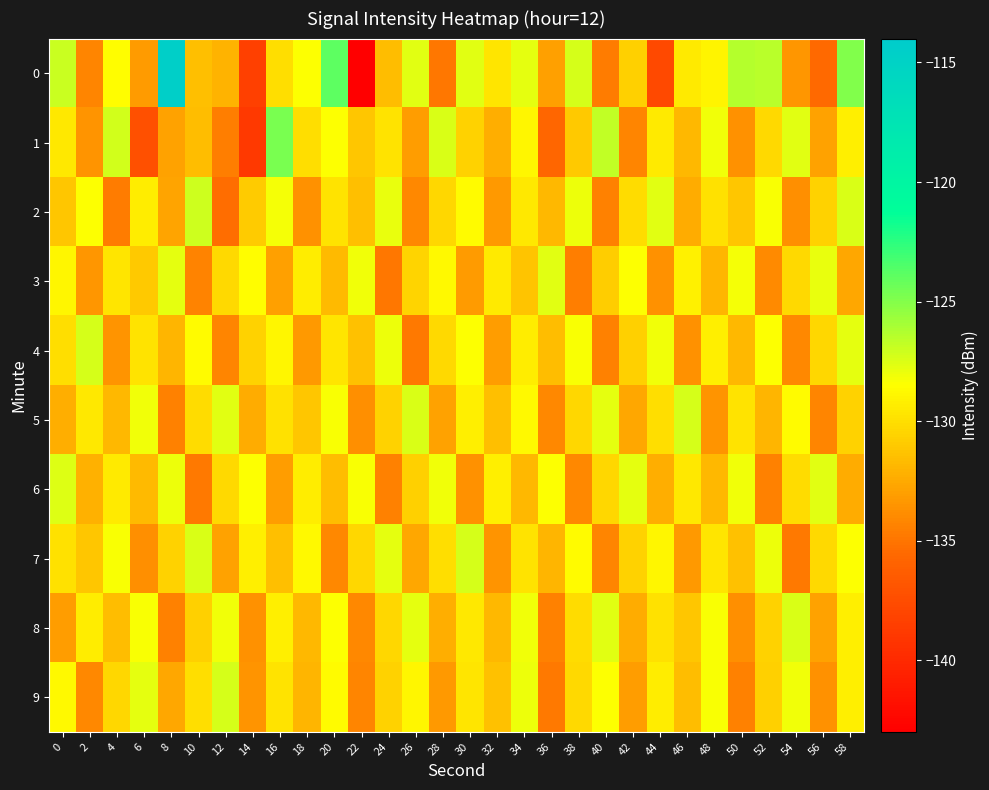

How many data points does each series have?

30